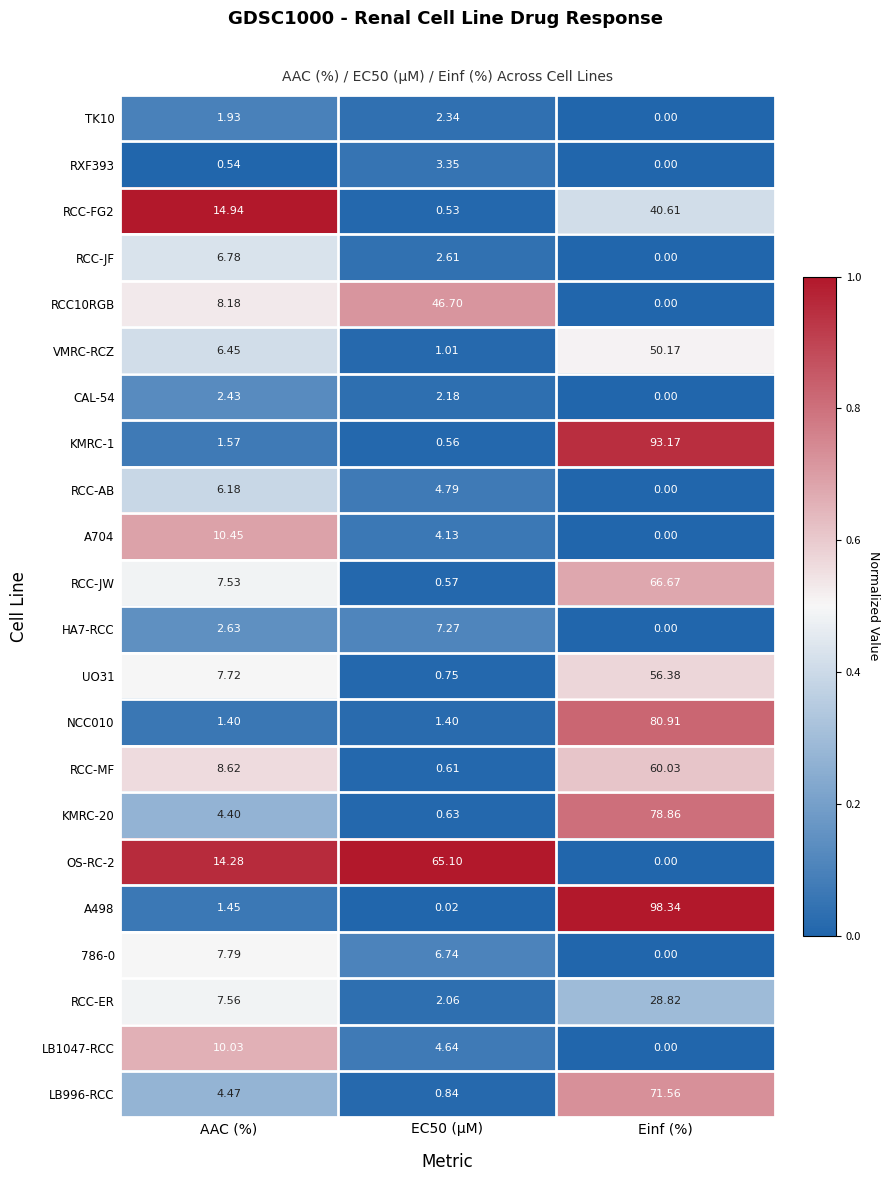

Between AAC (%) and Einf (%), which series saw the biggest shift?

A498